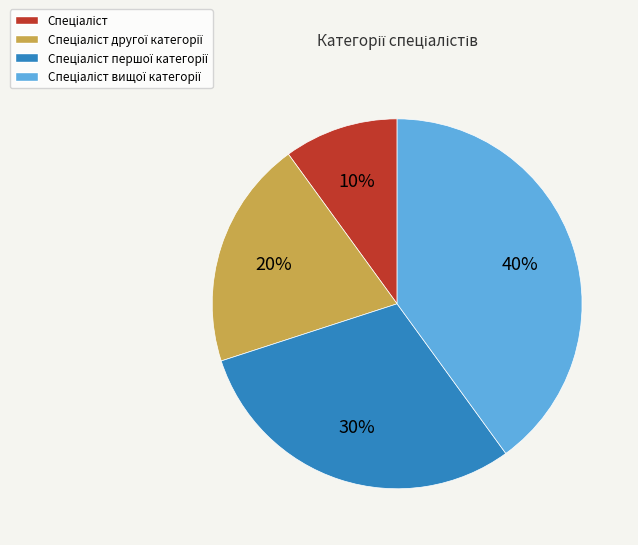

To the nearest percent, what is the difference between the largest and smallest slice percentages?

30%